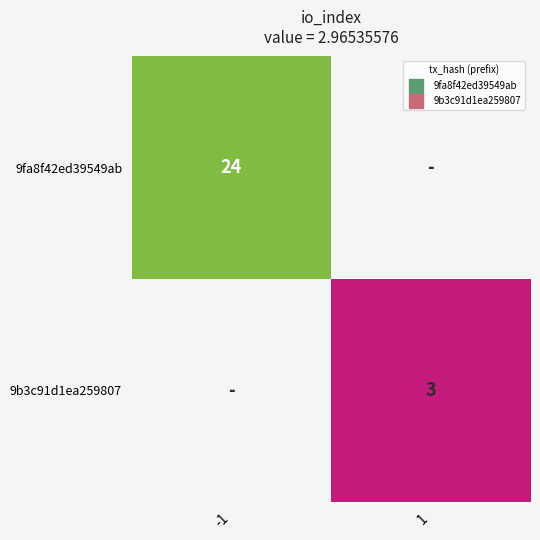

Which series has the largest range (max minus min)?

9fa8f42ed39549ab